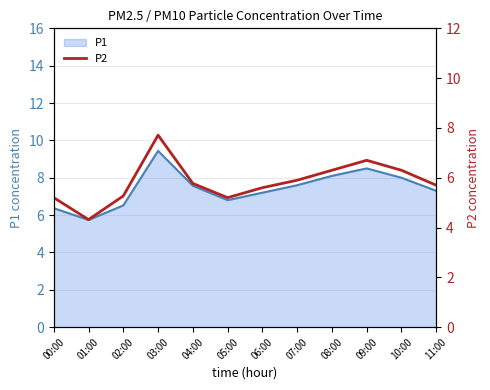

True or false: the data shows 5.9 at 07:00.

True